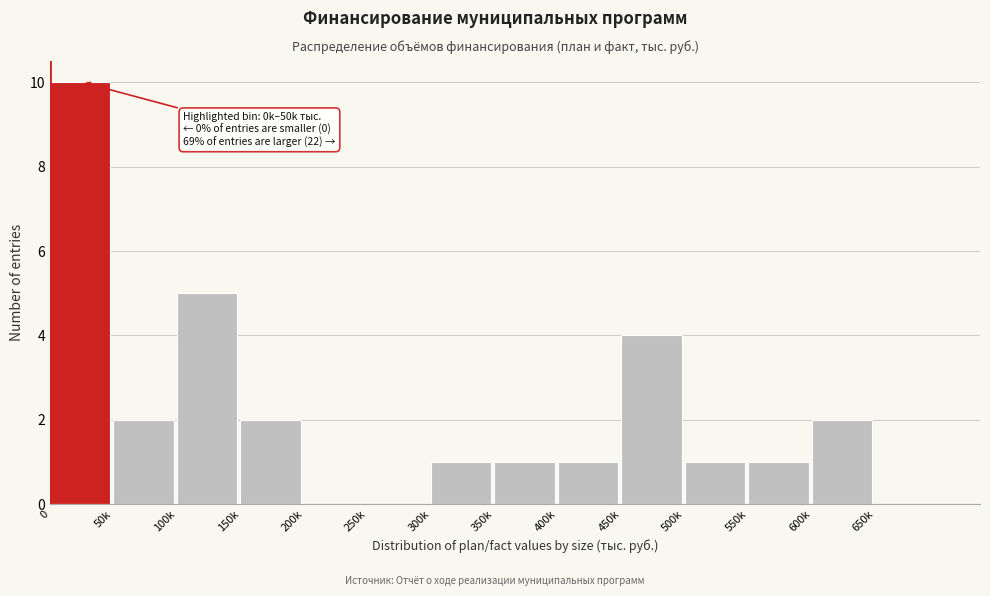

Which has a higher value, 100k or 350k?

100k